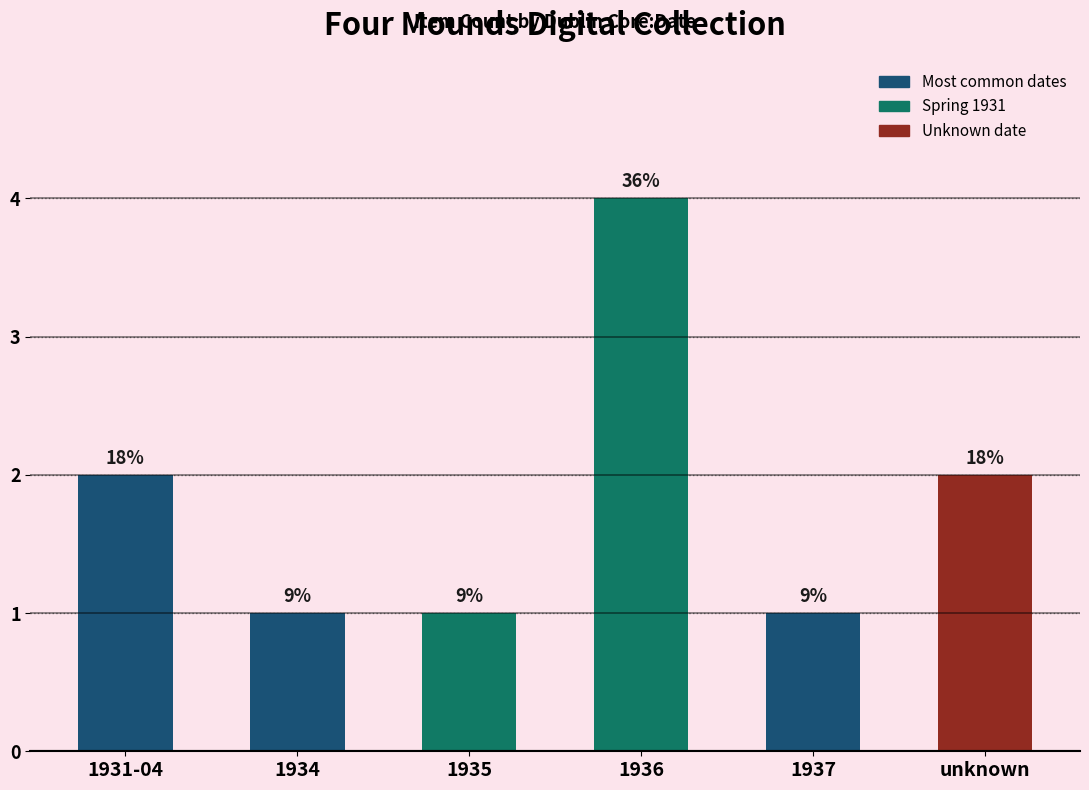

Which label corresponds to the smallest value in the chart?

1934